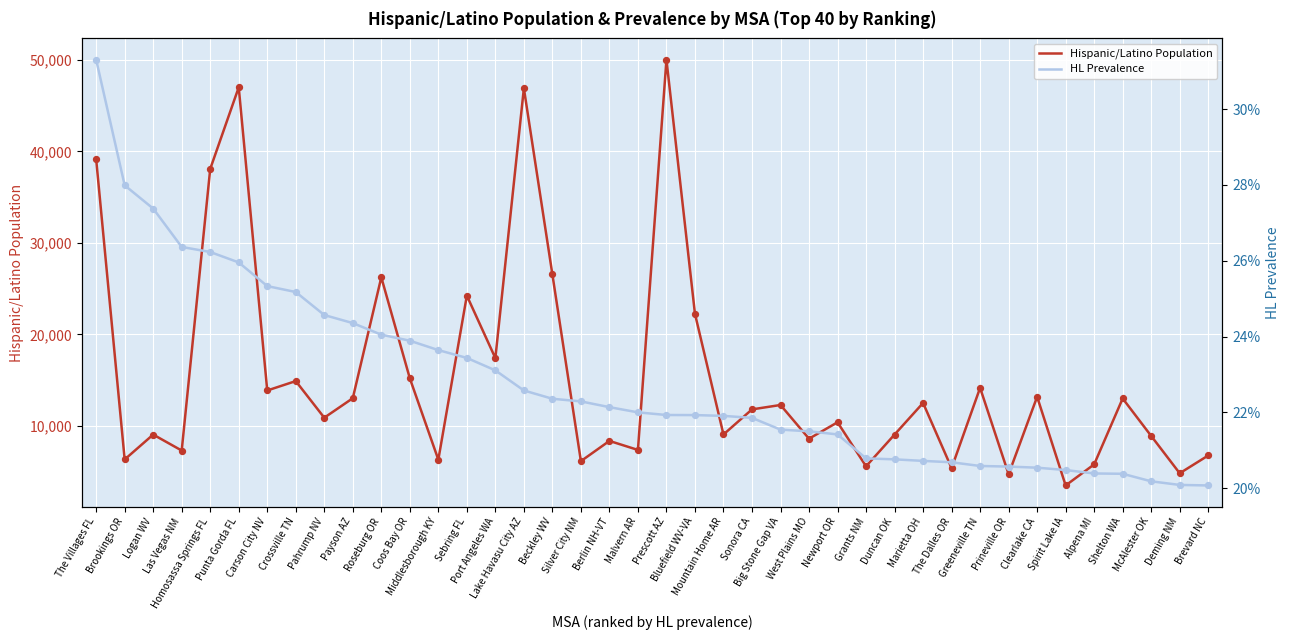

Is the value of HL Prevalence at Prescott AZ greater than the value of Hispanic/Latino Population at Beckley WV?

No